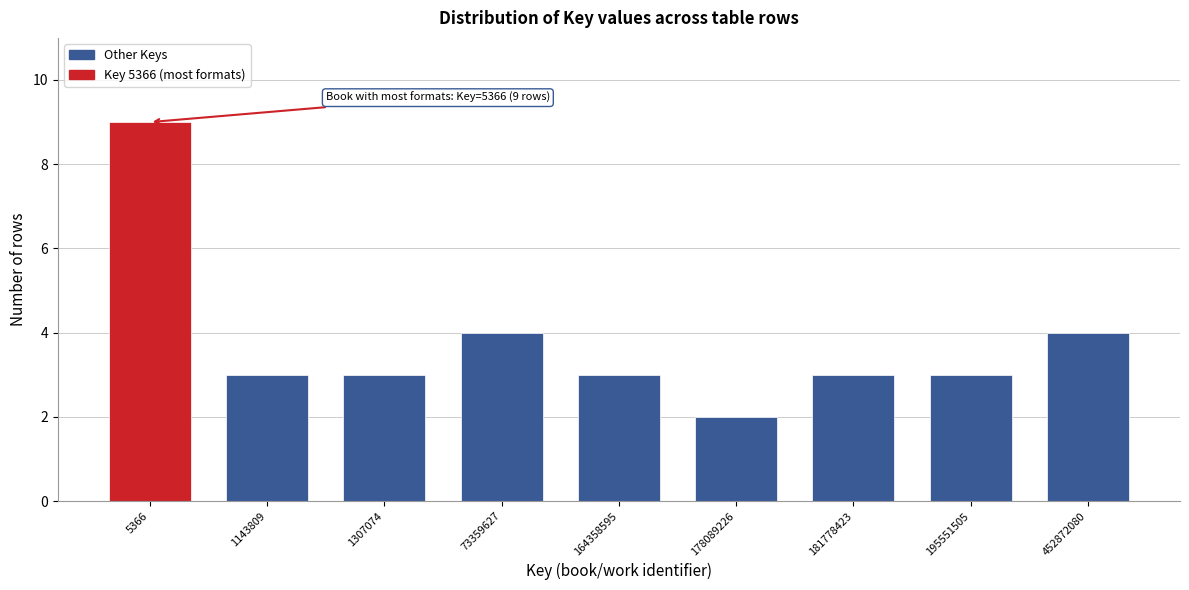

Reading left to right, extract all data points from this chart.

5366=9	1143809=3	1307074=3	73359627=4	164358595=3	178089226=2	181778423=3	195551505=3	452872080=4